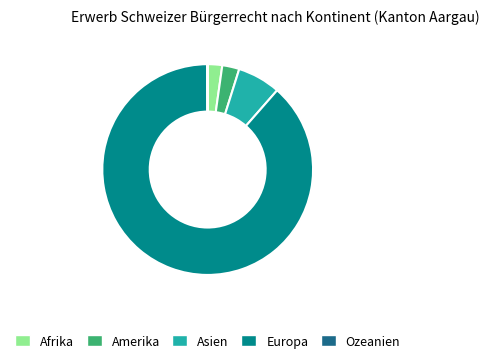

What is the majority slice?

Europa